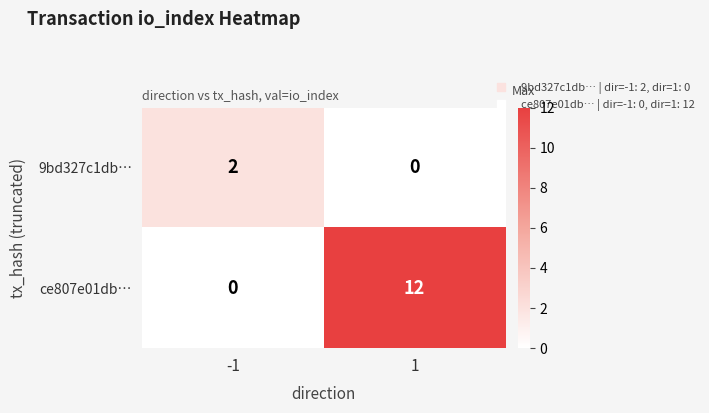

The ce807e01db… series shows 7 at -1. True or false?

False